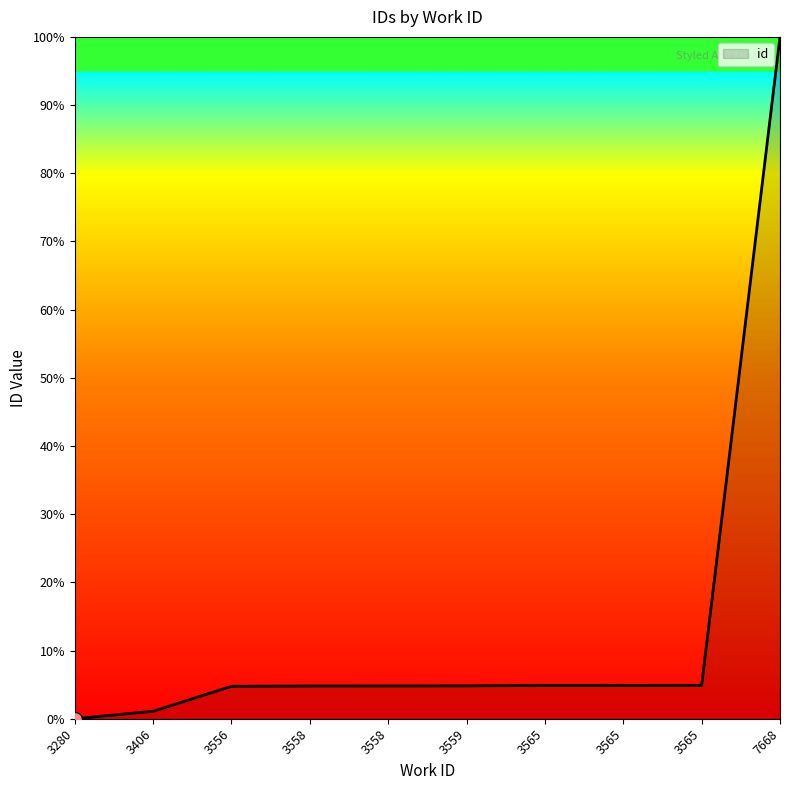

What is the change in value from 3558 to 3565?

+0.1